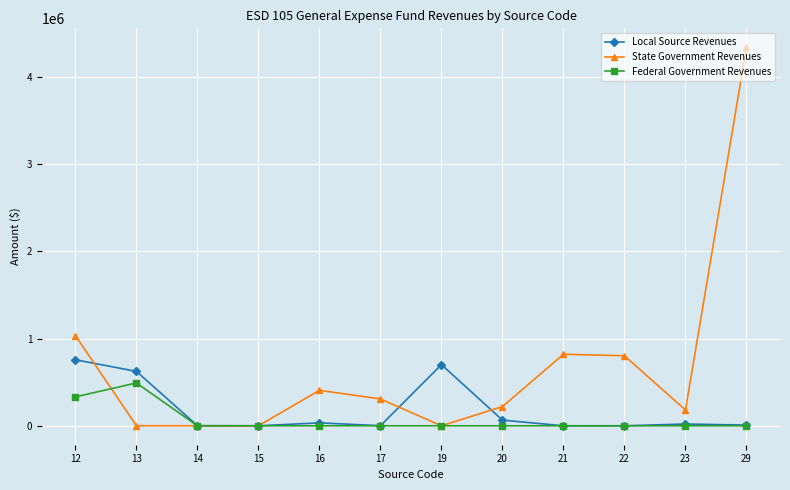

What is the value of the State Government Revenues point at the 6th from the left?

307899.5